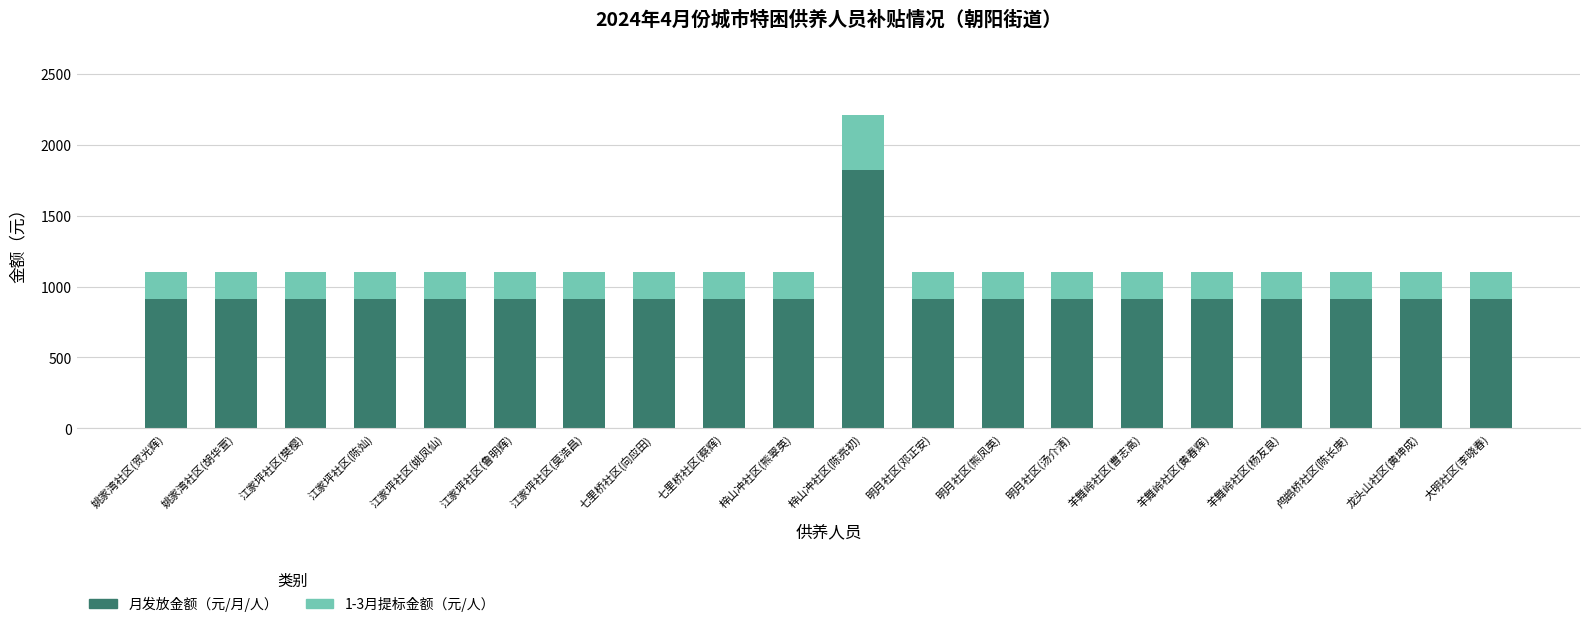

What is the total value across all series at 姚家湾社区(胡华萱)?

1105